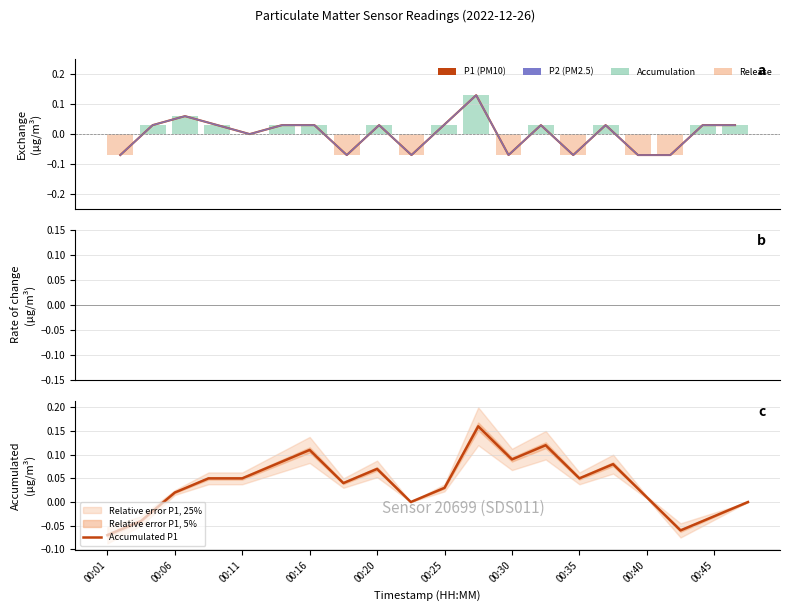

Where is Accumulated P1 nearest to the value 0?

00:45